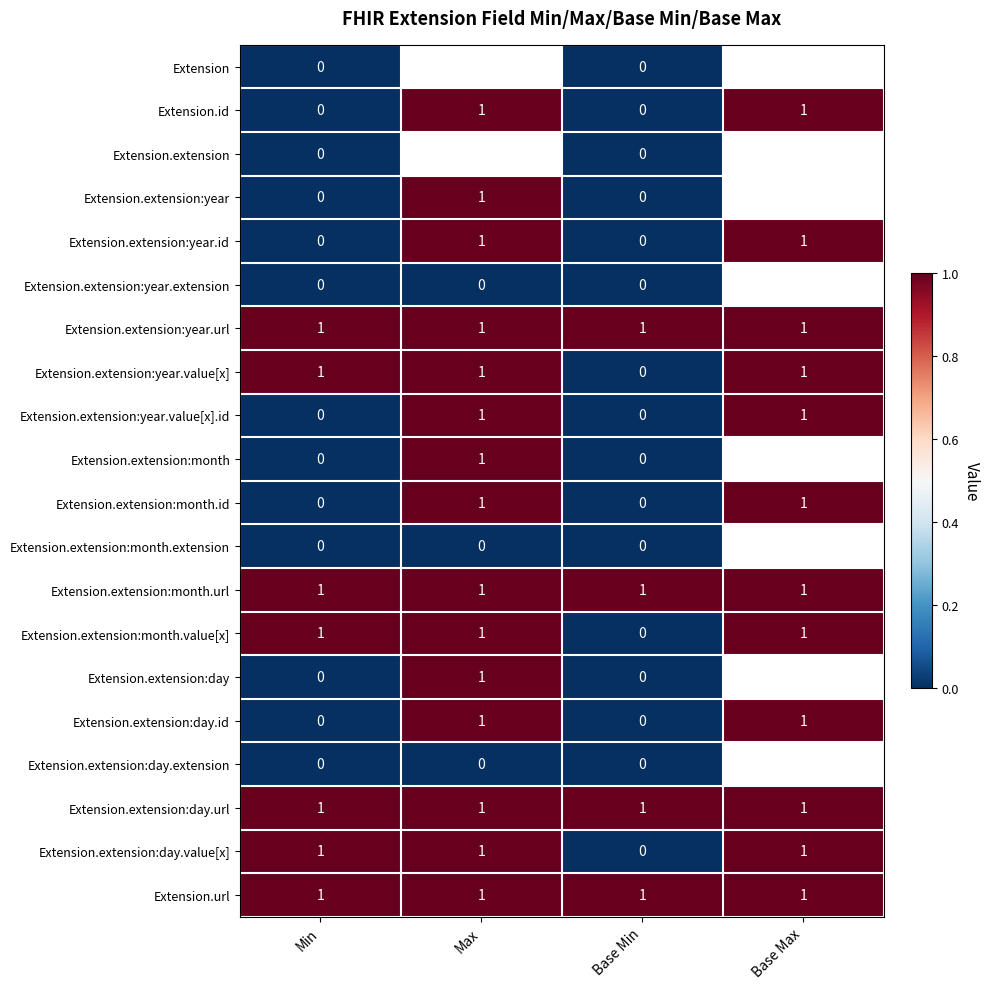

How many Extension.extension:day.id values are between 0 and 1?

4